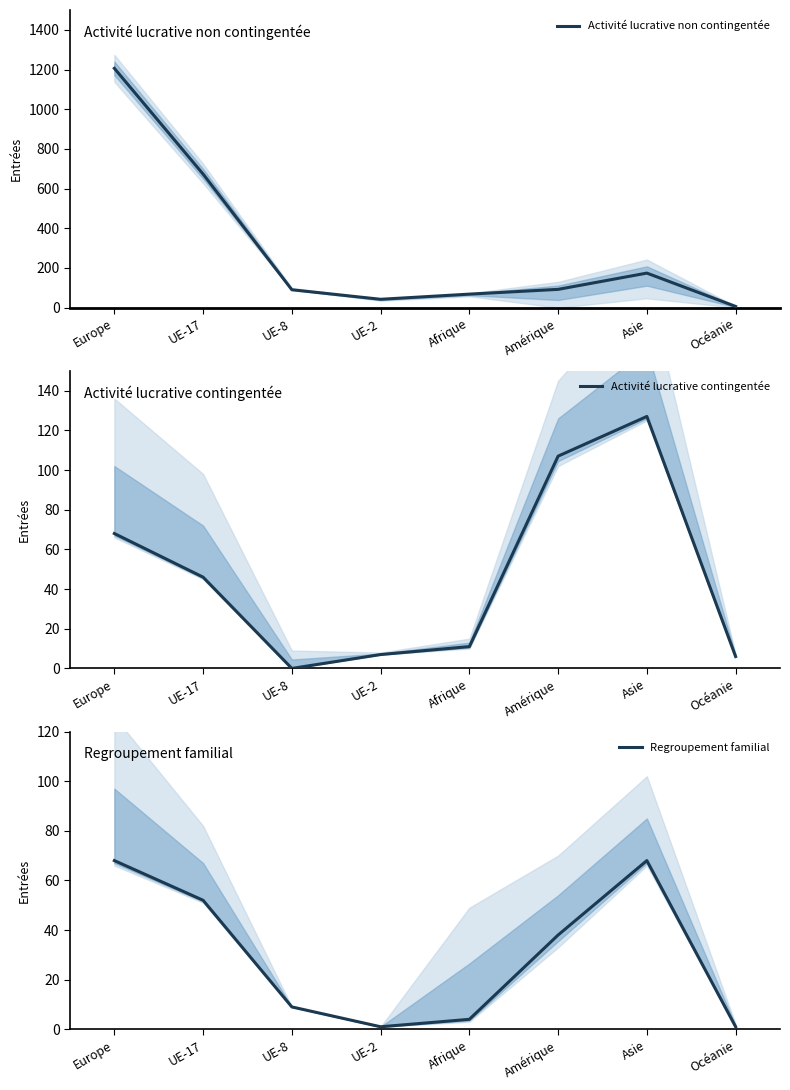

What is the difference between the highest and lowest values at UE-2?

41